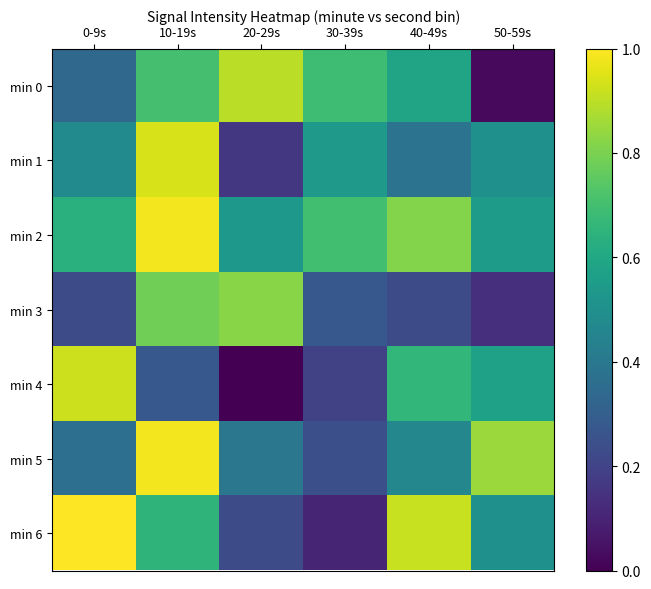

At how many categories does at least one series exceed 0?

6